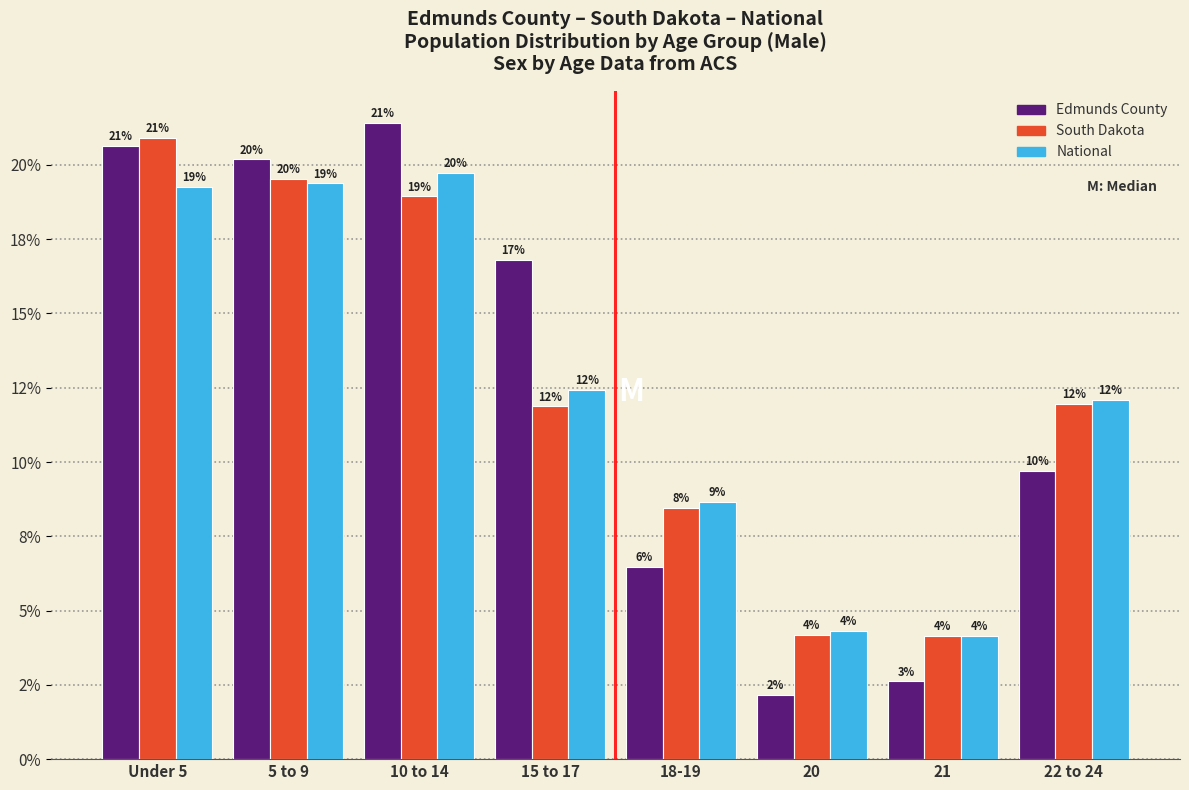

Does the chart contain any negative values?

No